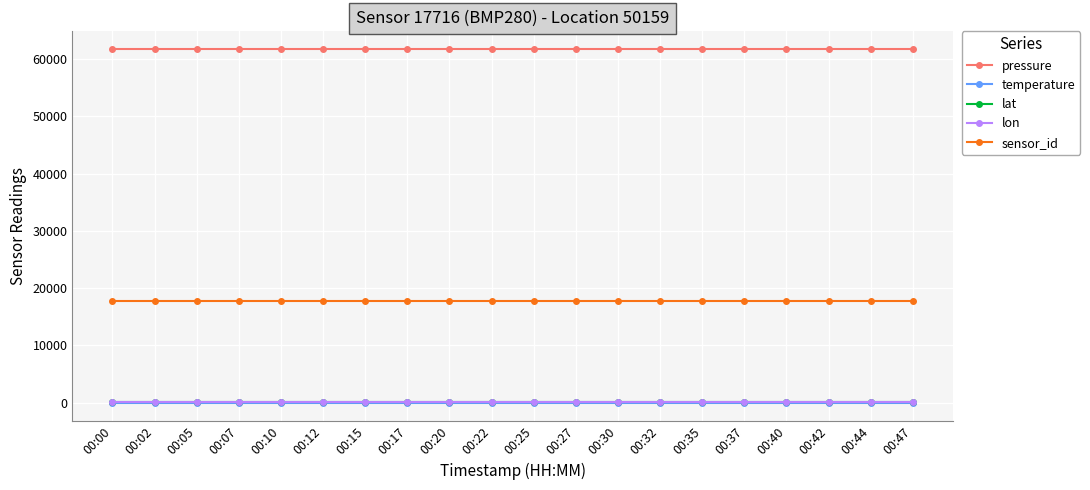

At how many categories does at least one series exceed 4479?

20